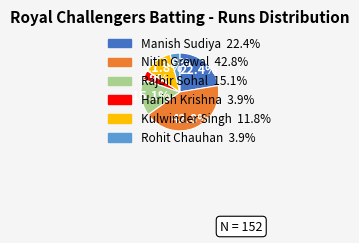

Does any single category account for the majority?

No